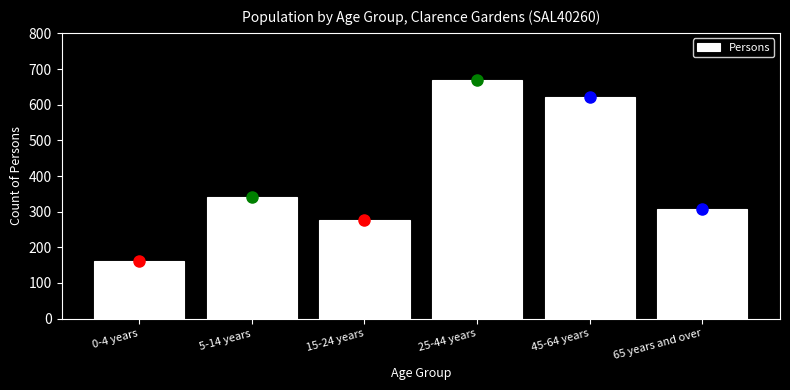

Reading right to left, extract all data points from this chart.

307	623	668	276	340	161